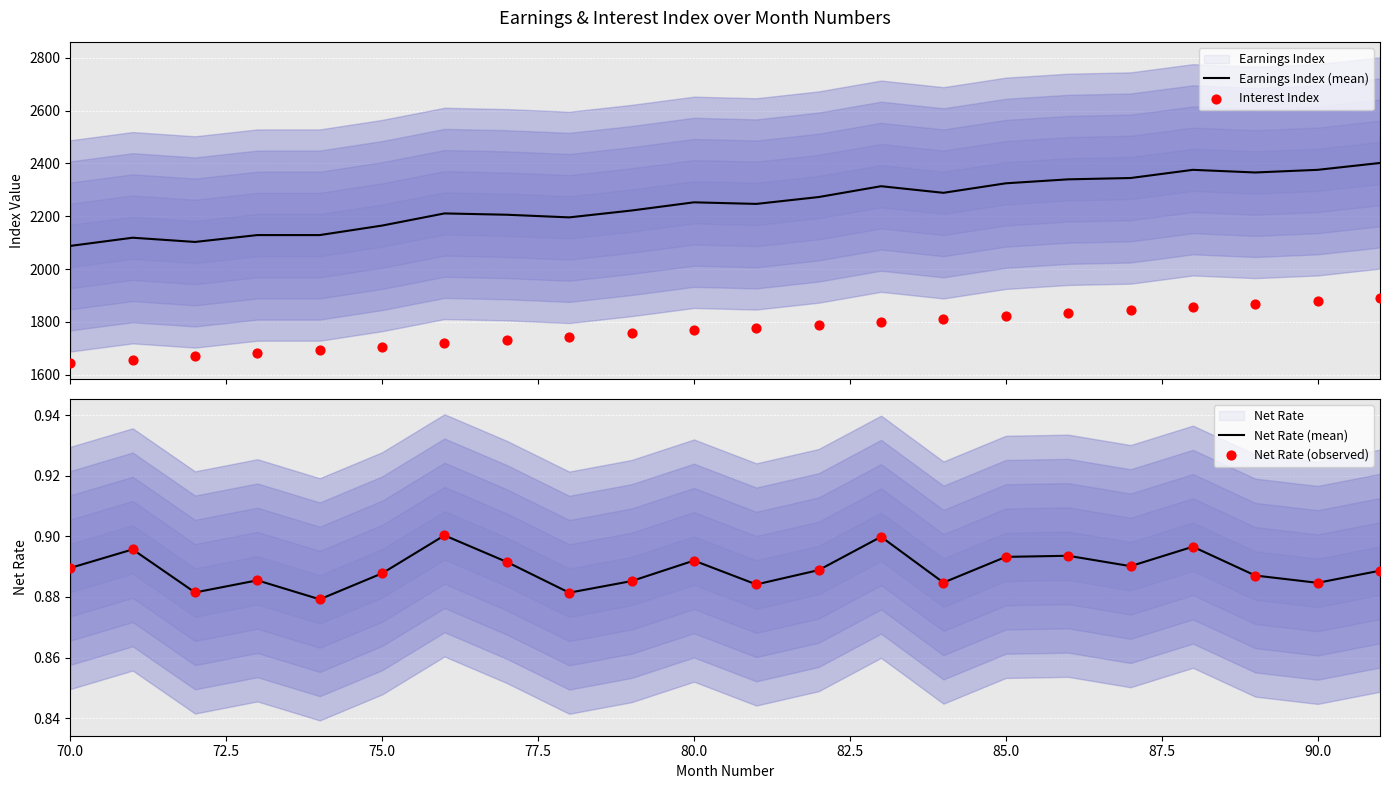

Is the value of Net Rate (mean) at 92.5 greater than the value of Earnings Index (mean) at 80.0?

No